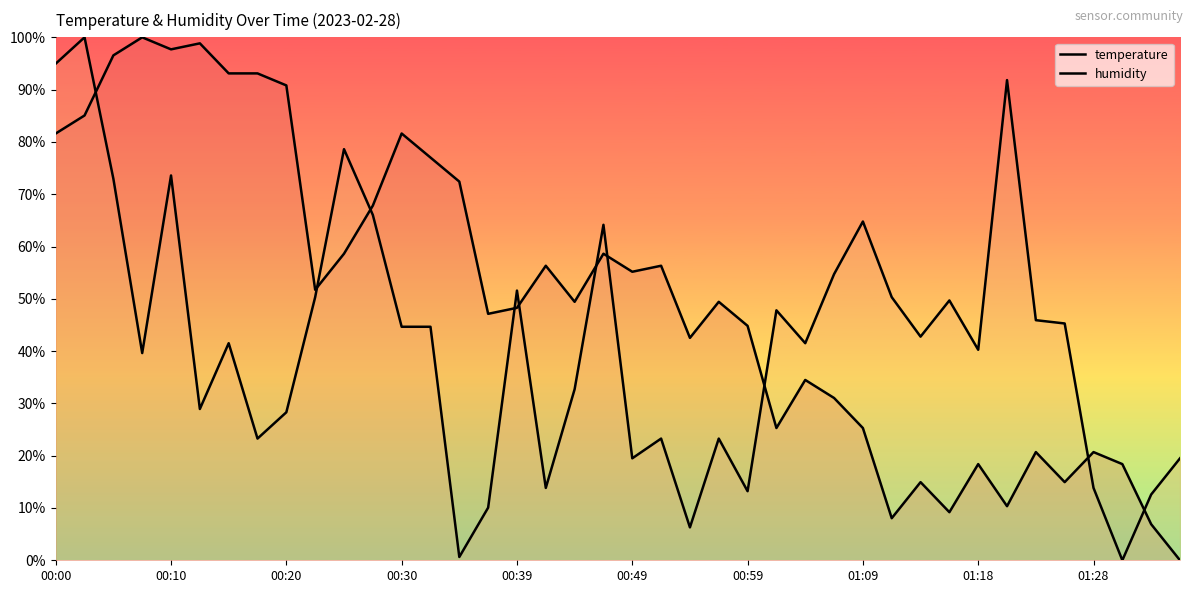

At how many categories does at least one series exceed 72?

14